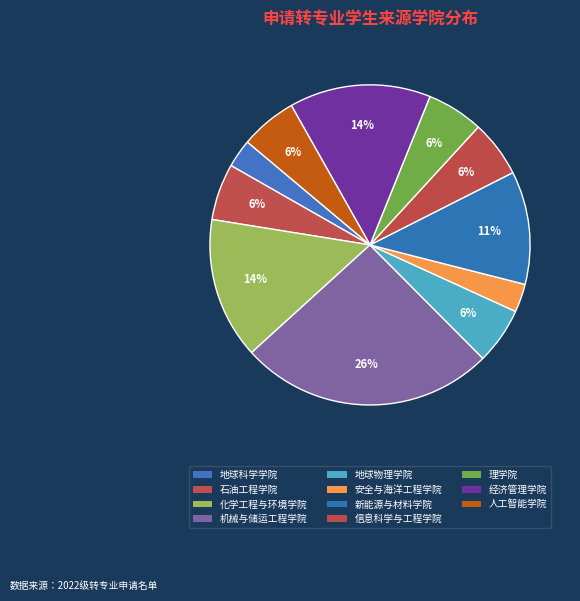

To the nearest percent, what is the difference between the largest and smallest slice percentages?

23%